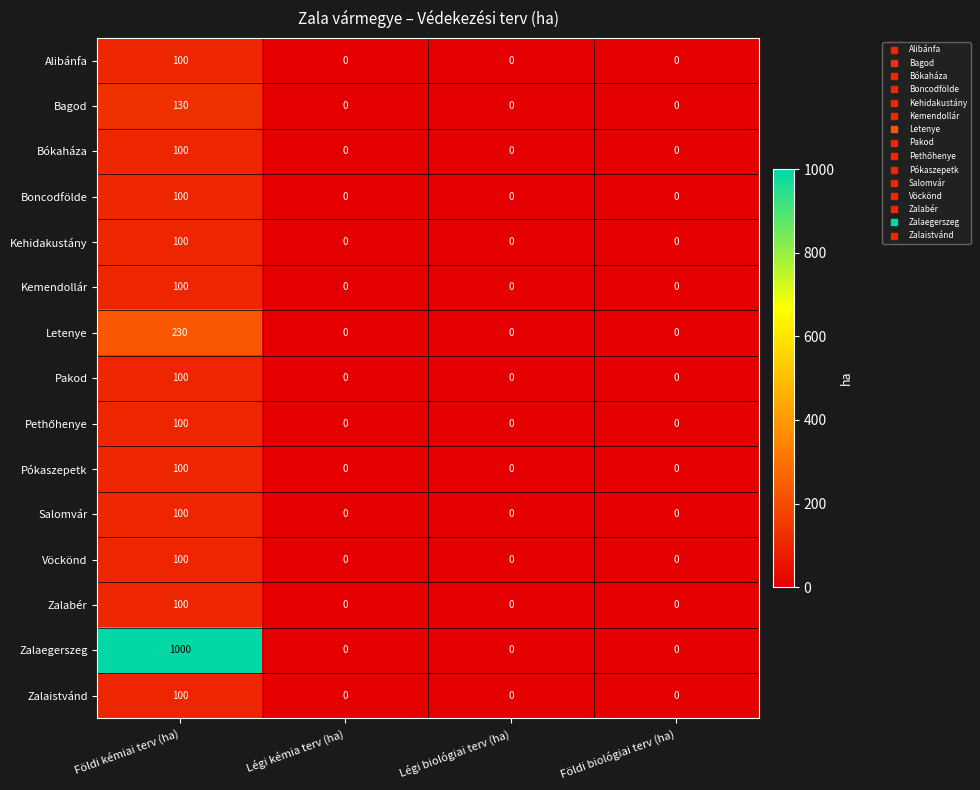

Which category has the highest value across all series?

Földi kémiai terv (ha)